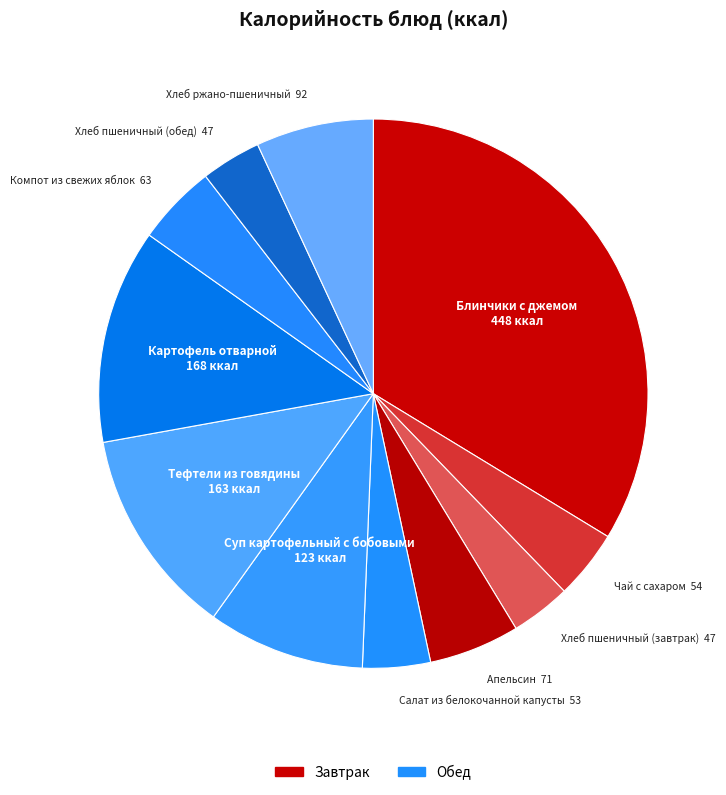

Rank the categories by value from highest to lowest.

Блинчики с джемом, Картофель отварной, Тефтели из говядины, Суп картофельный с бобовыми, Хлеб ржано-пшеничный, Апельсин, Компот из свежих яблок, Чай с сахаром, Салат из белокочанной капусты, Хлеб пшеничный (завтрак), Хлеб пшеничный (обед)